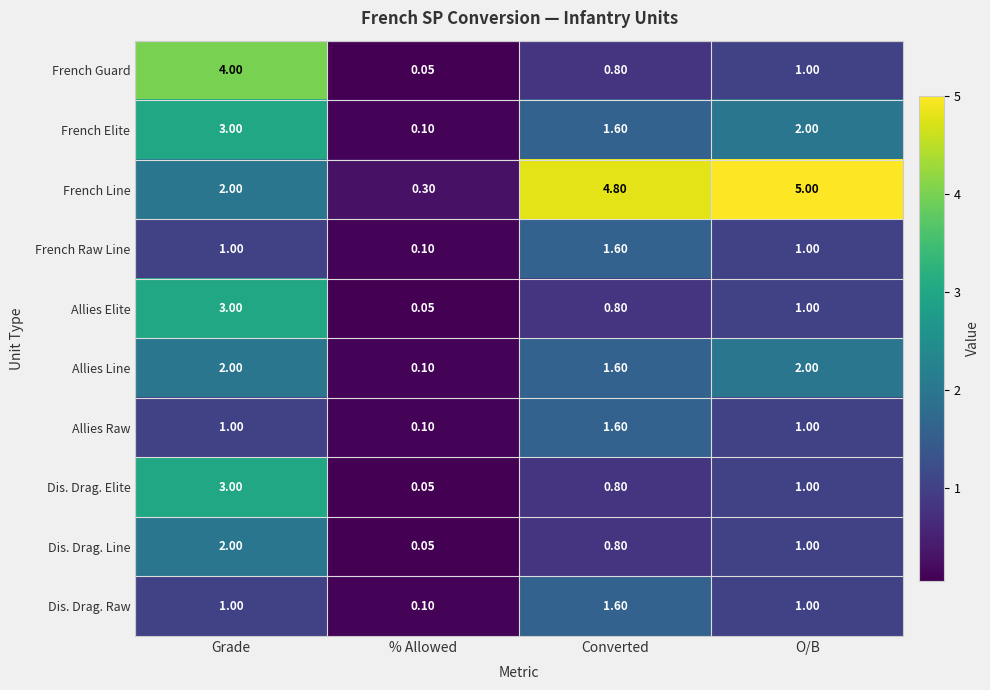

Where does the French Elite series first go above 2?

Grade